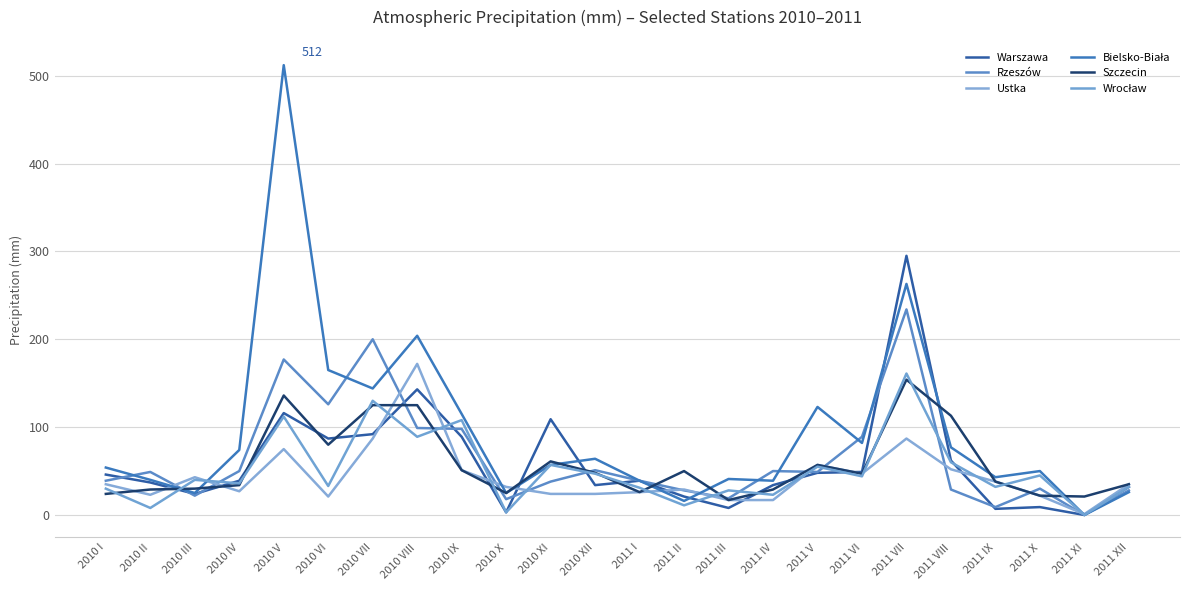

Rank the series by their maximum value, from highest to lowest.

Bielsko-Biała, Warszawa, Rzeszów, Ustka, Wrocław, Szczecin